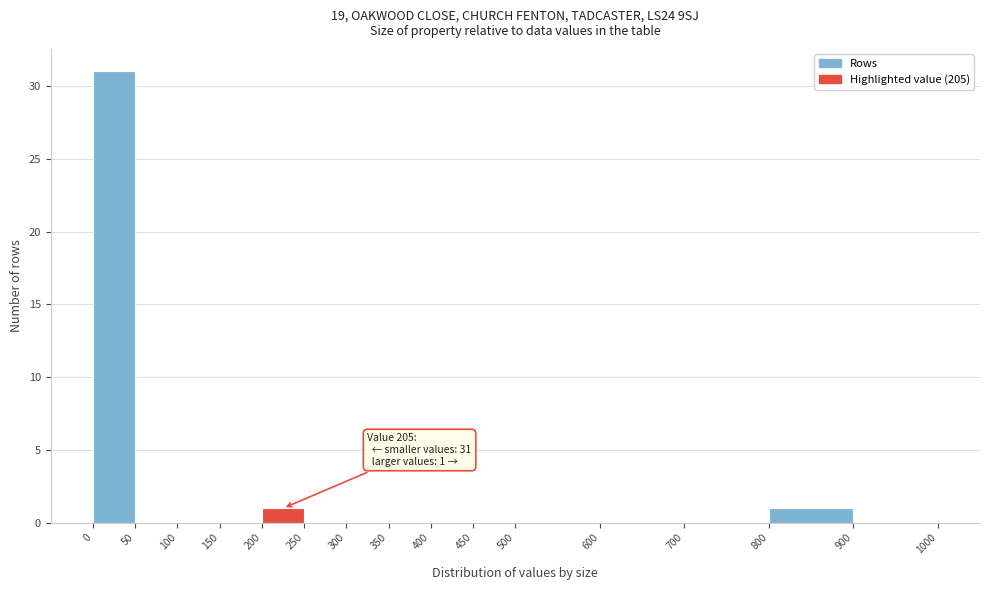

Over which range of the x-axis is the bar tallest?

0 to 50